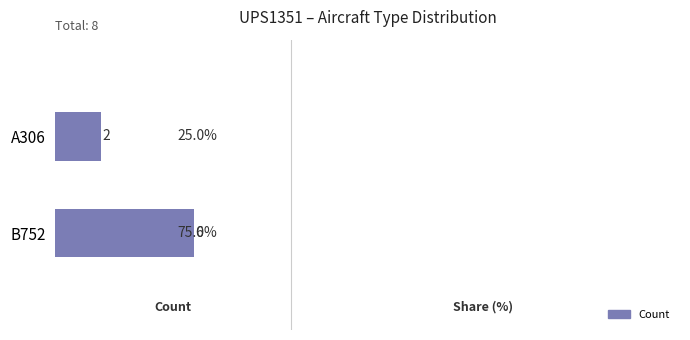

What is the average value?

4